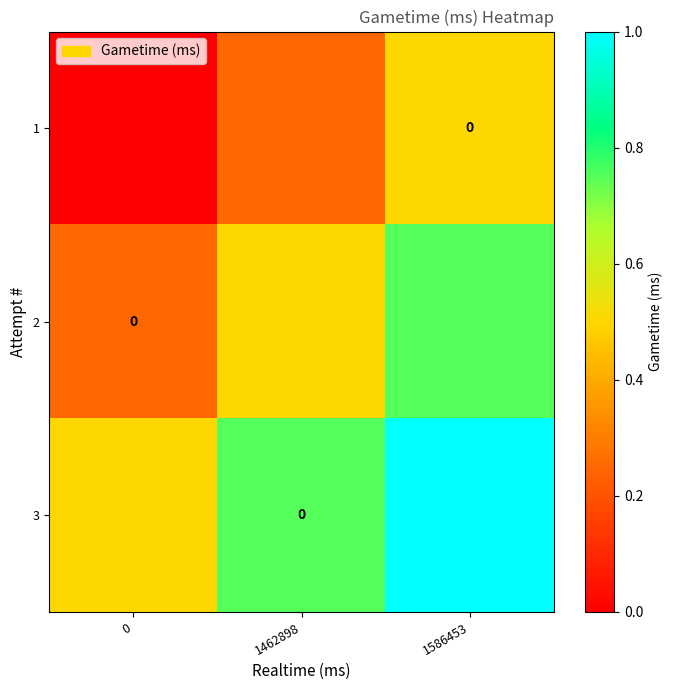

Which series has the largest range (max minus min)?

1